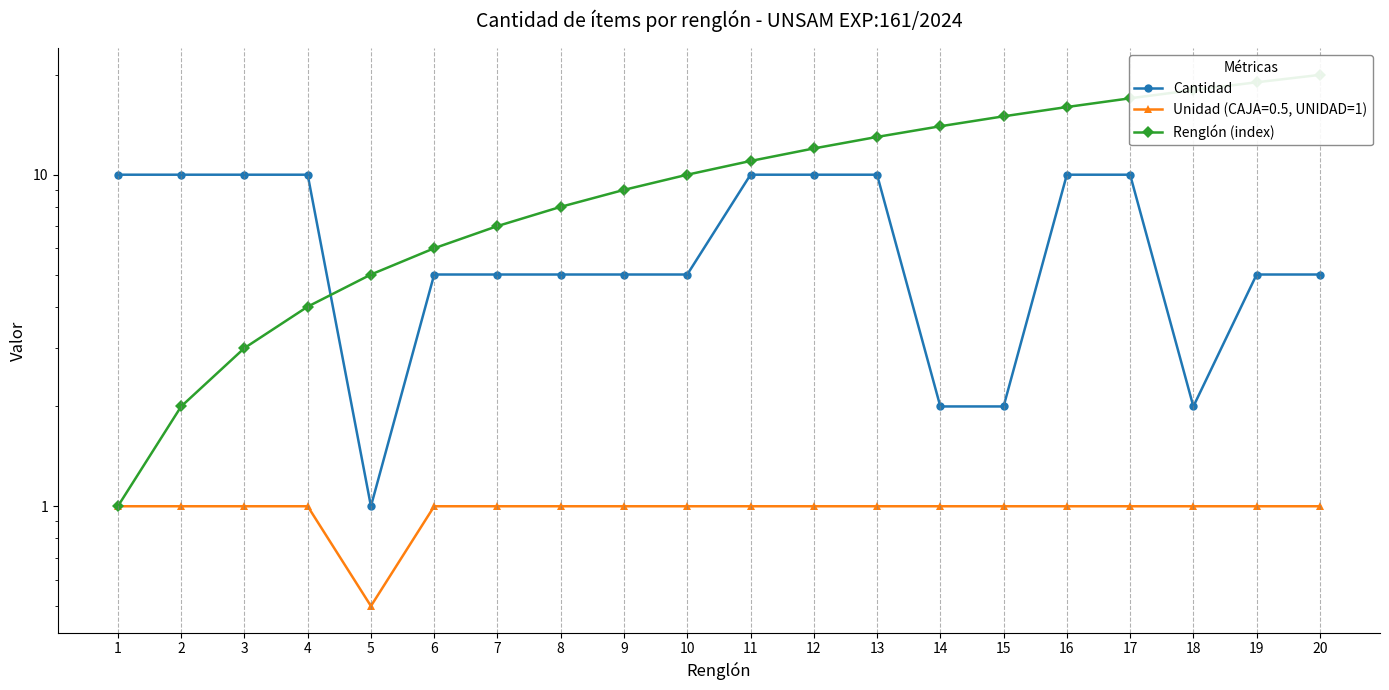

The Renglón (index) series shows 5 at 5. True or false?

True